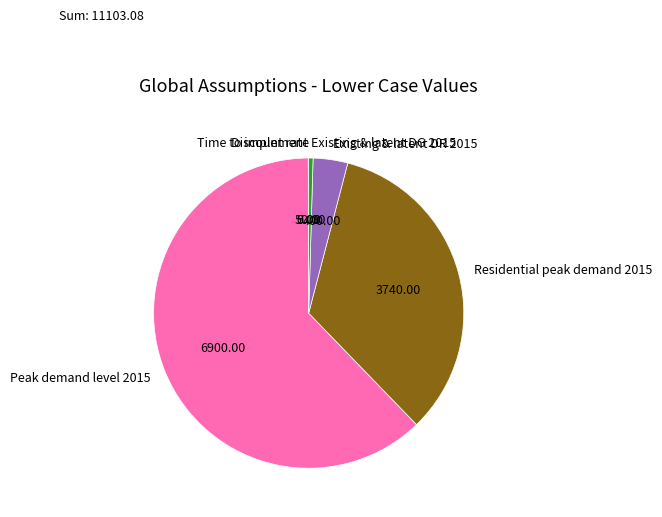

Which category accounts for the majority?

Peak demand level 2015